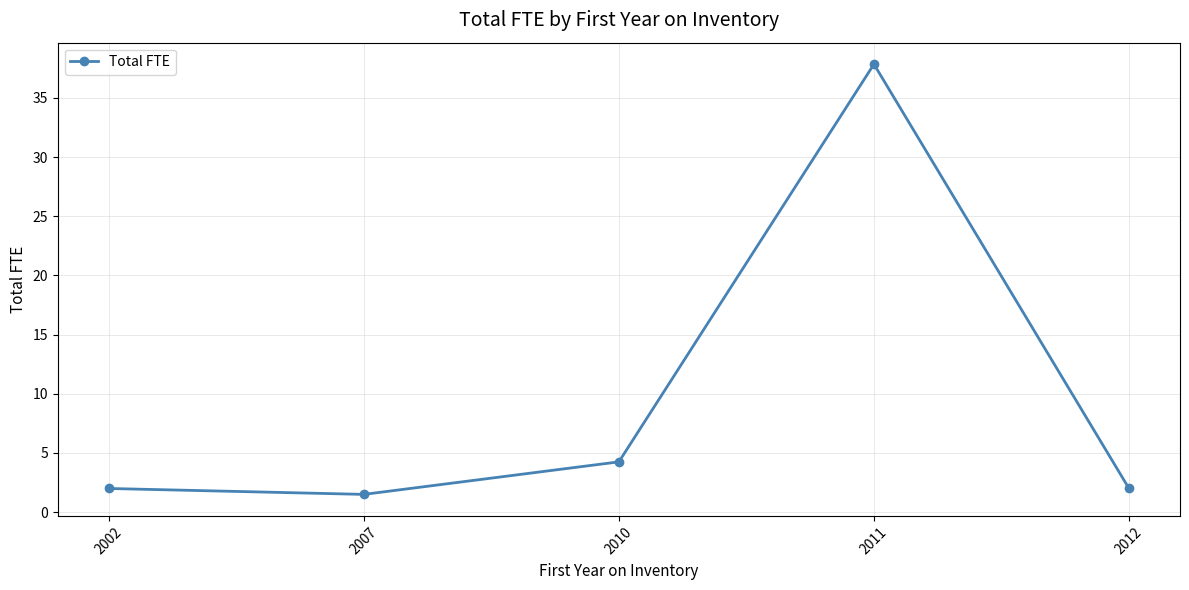

What value does the data have at 2012?

2.0